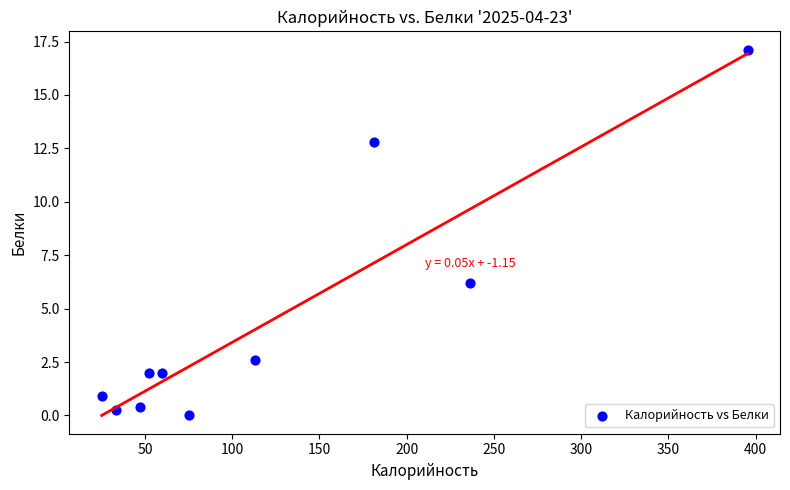

What is the average Y value?

4.4